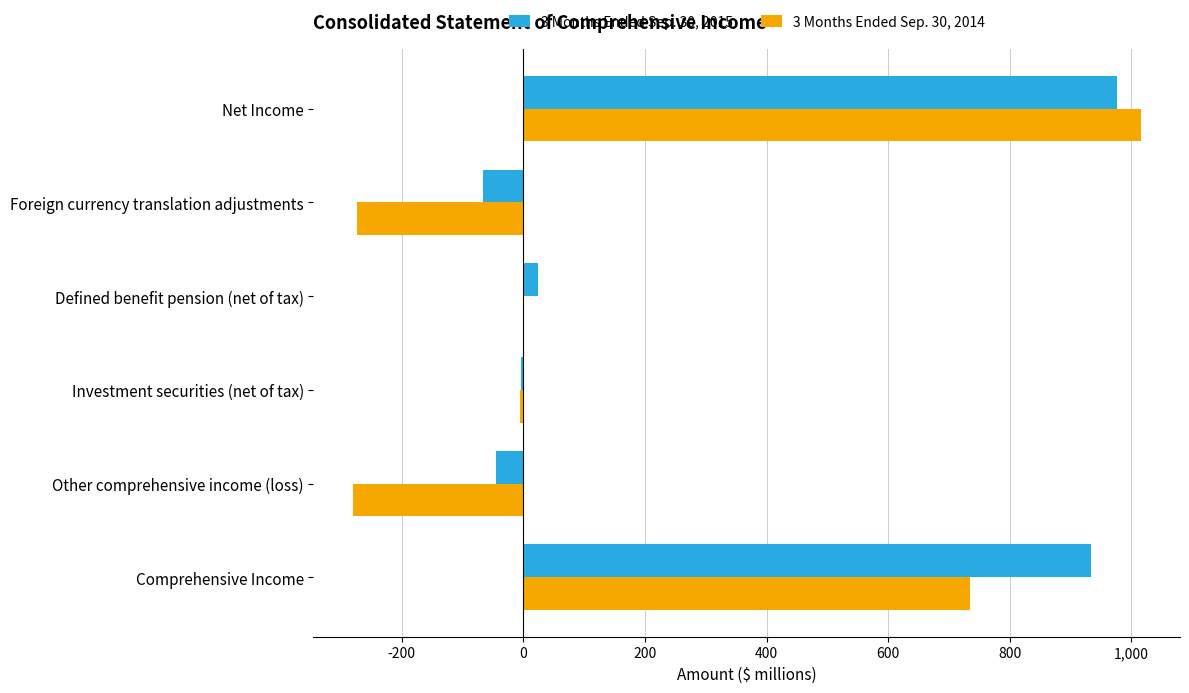

What is the average value of the 3 Months Ended Sep. 30, 2015 series?

304